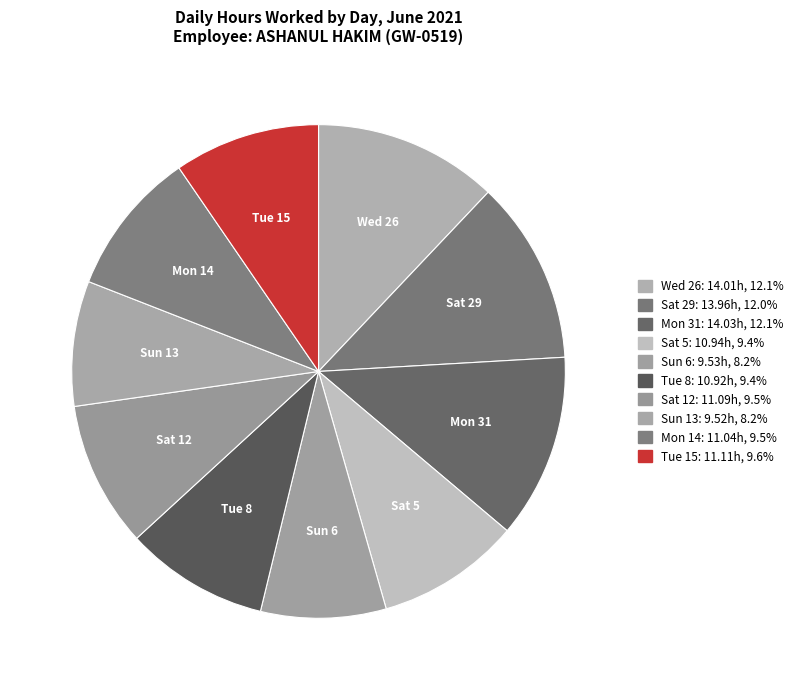

Approximately how many times larger is the value at Sun 13 compared to Mon 31?

0.7